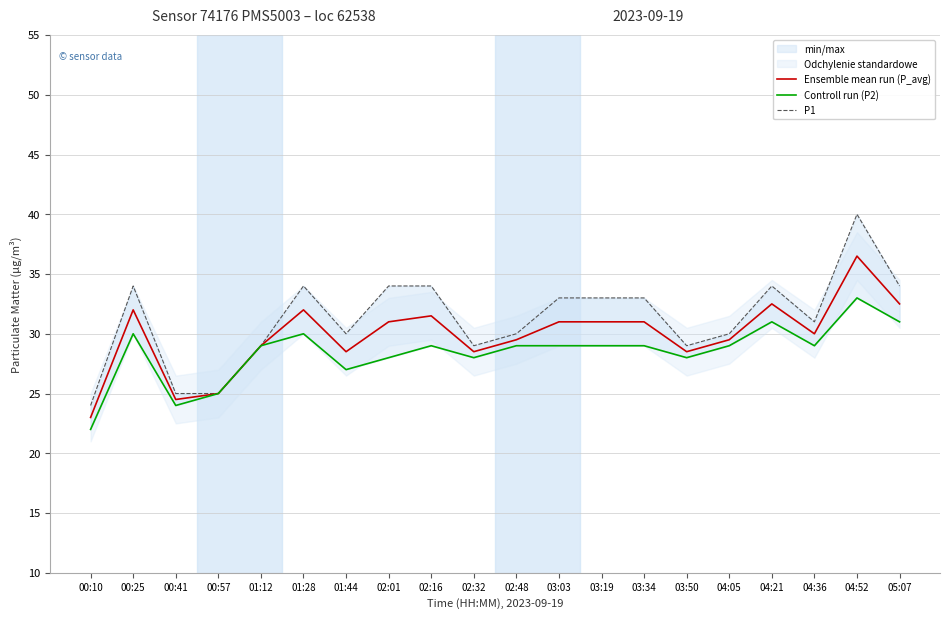

The Ensemble mean run (P_avg) series shows 31.0 at 03:19. True or false?

True